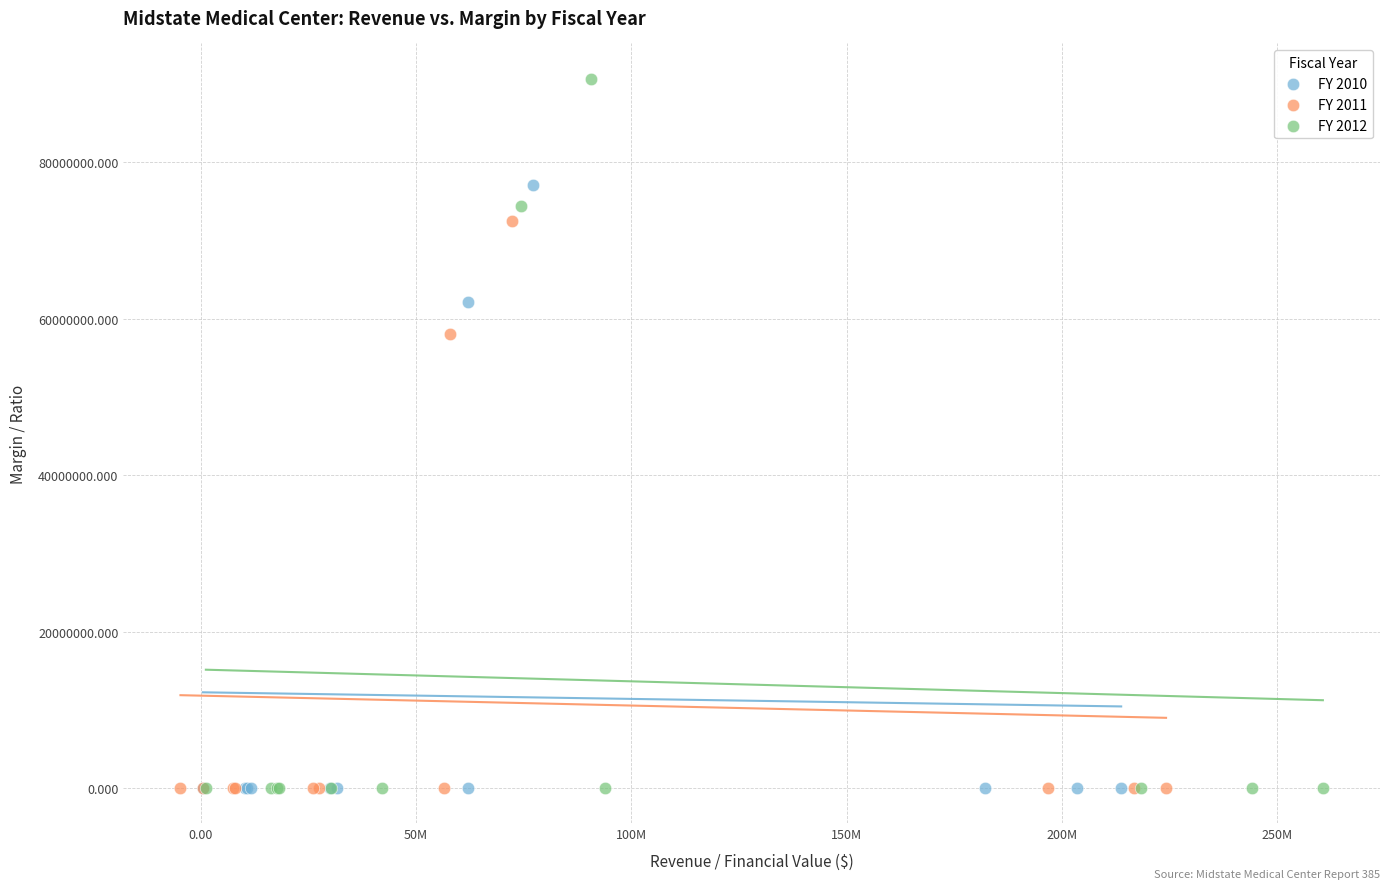

Which series contains the highest Y value?

FY 2012